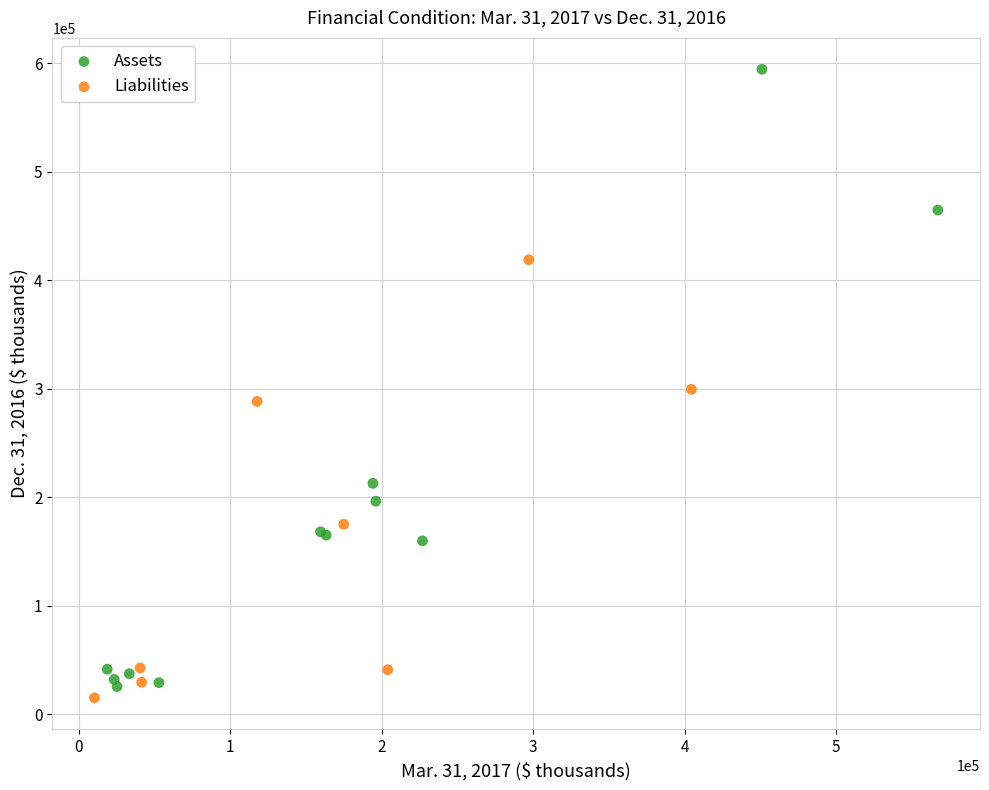

Which series contains the highest Y value?

Assets